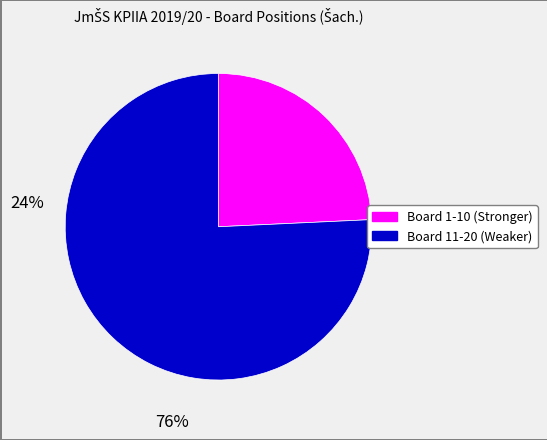

Is there a majority slice in this chart?

Yes